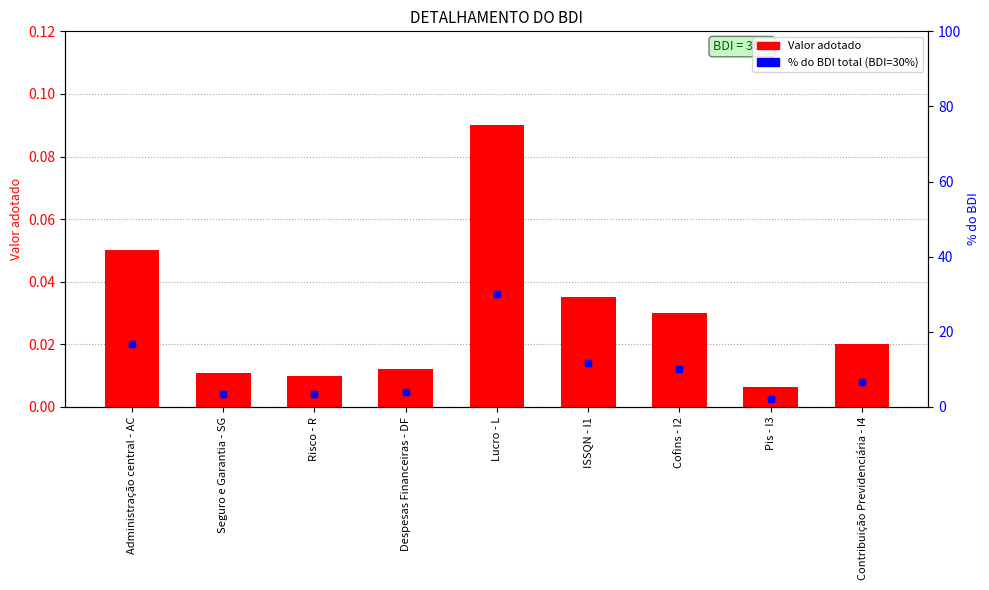

What is the total value across all series at Administração central - AC?

16.7